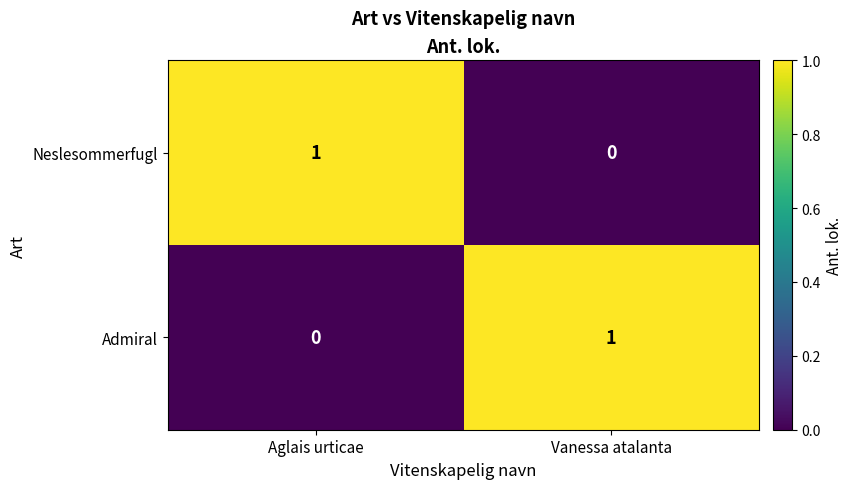

Reading left to right, what are all the values shown in this chart?

Neslesommerfugl: 1	0
Admiral: 0	1